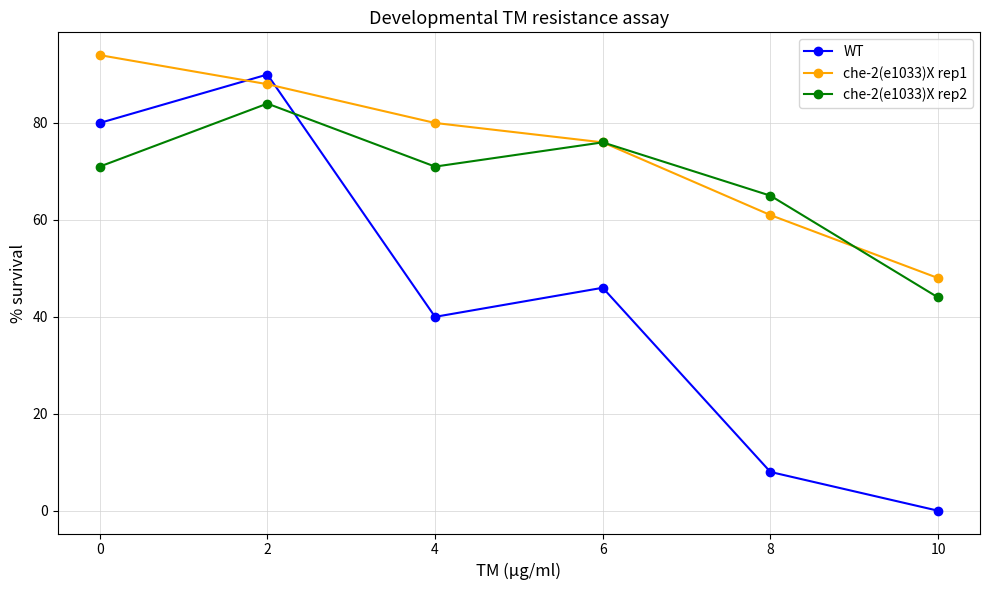

What is the sum of all WT values?

264